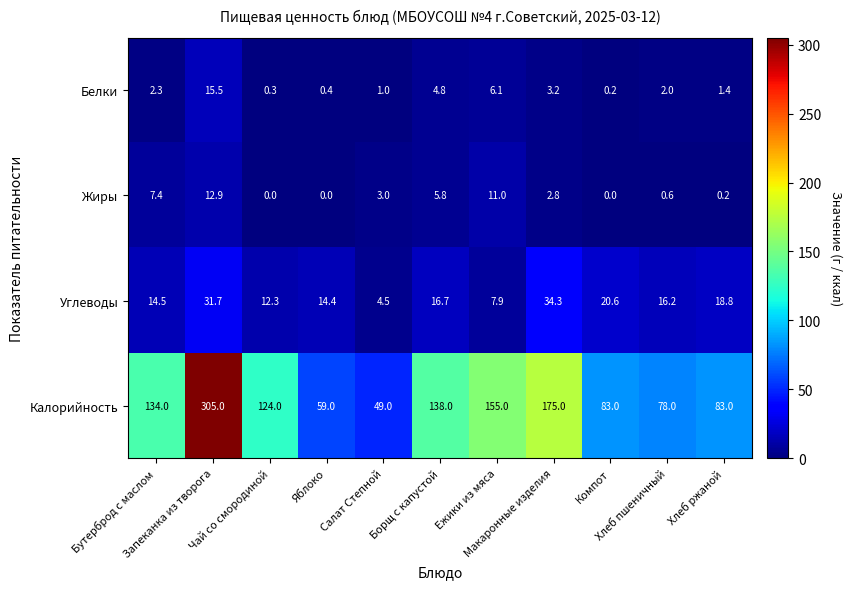

What is the difference between the maximum and minimum values in the Углеводы series?

29.8